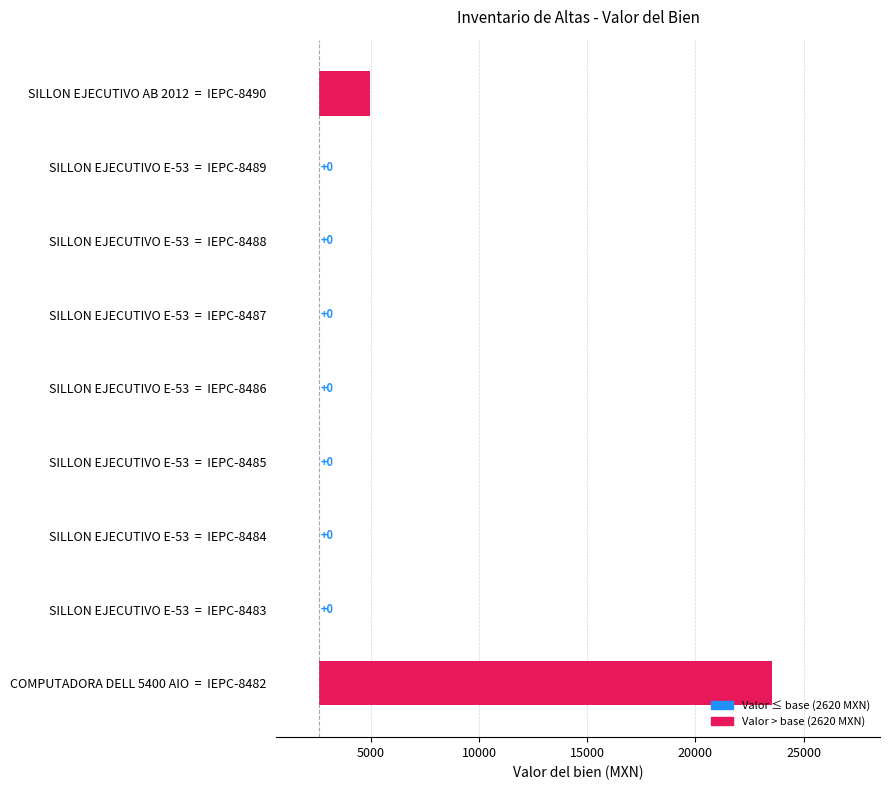

How many values are above zero?

2